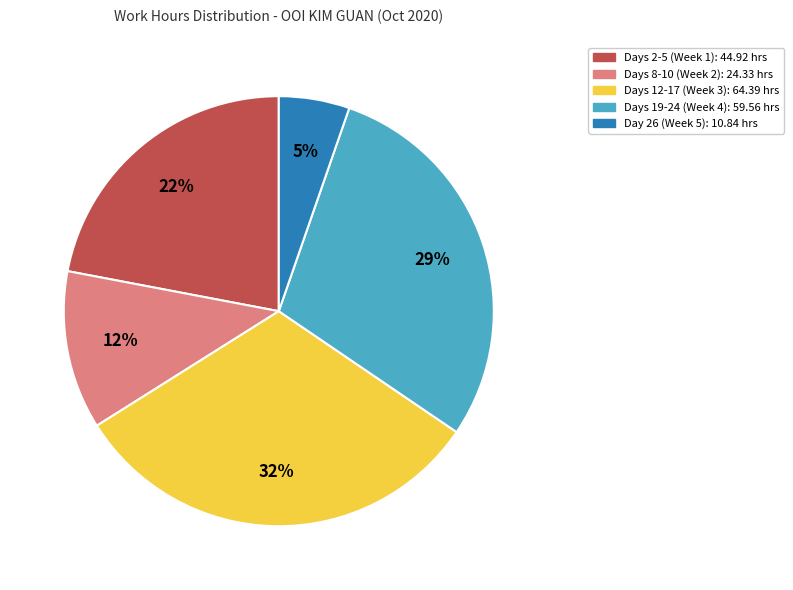

Does any single category account for the majority?

No